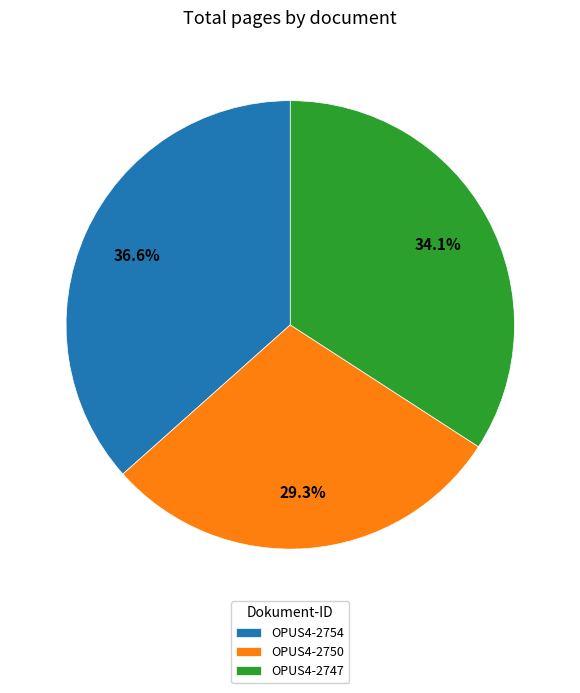

True or false: OPUS4-2750 accounts for 29% of the total.

True